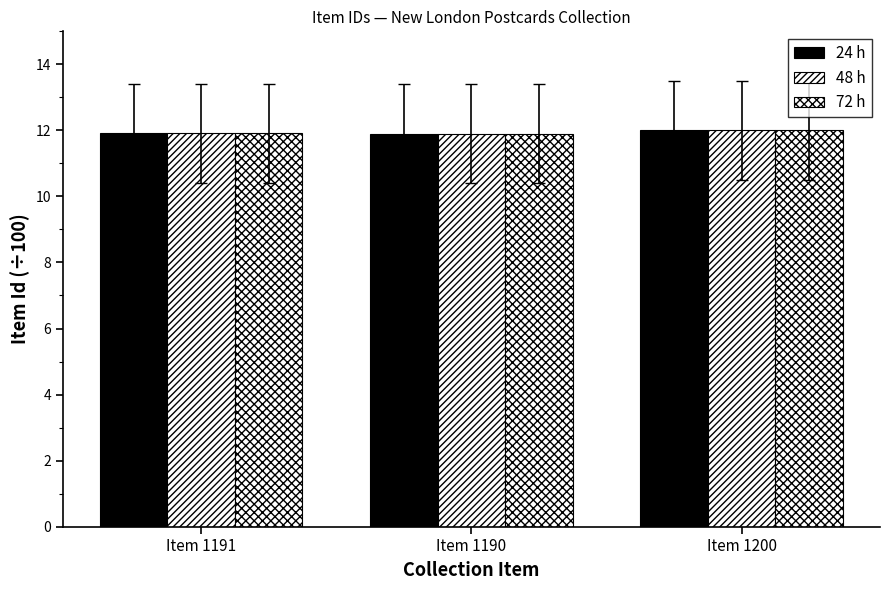

What is the greatest value displayed?

12.0